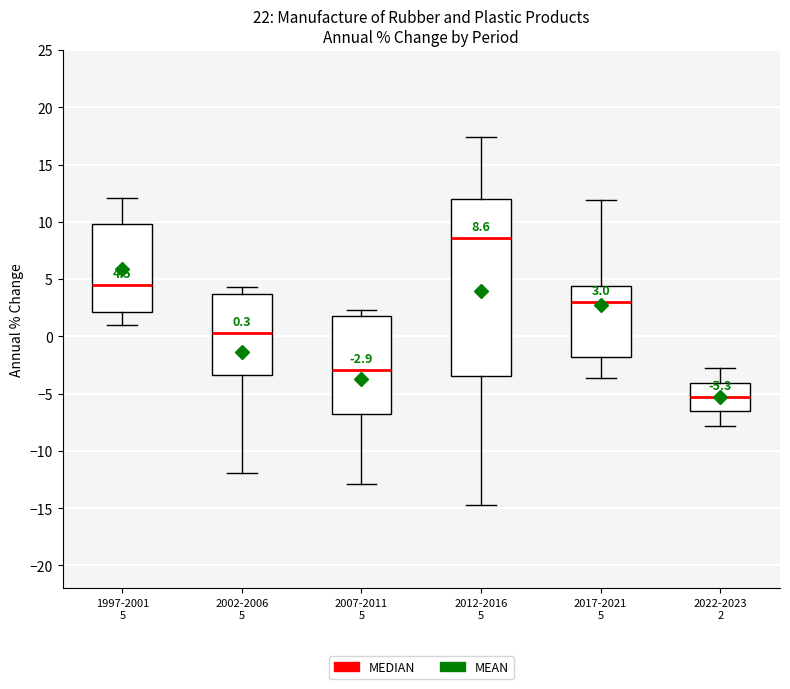

Comparing the boxes themselves (not the whiskers), which one is the tallest?

2012-2016 5